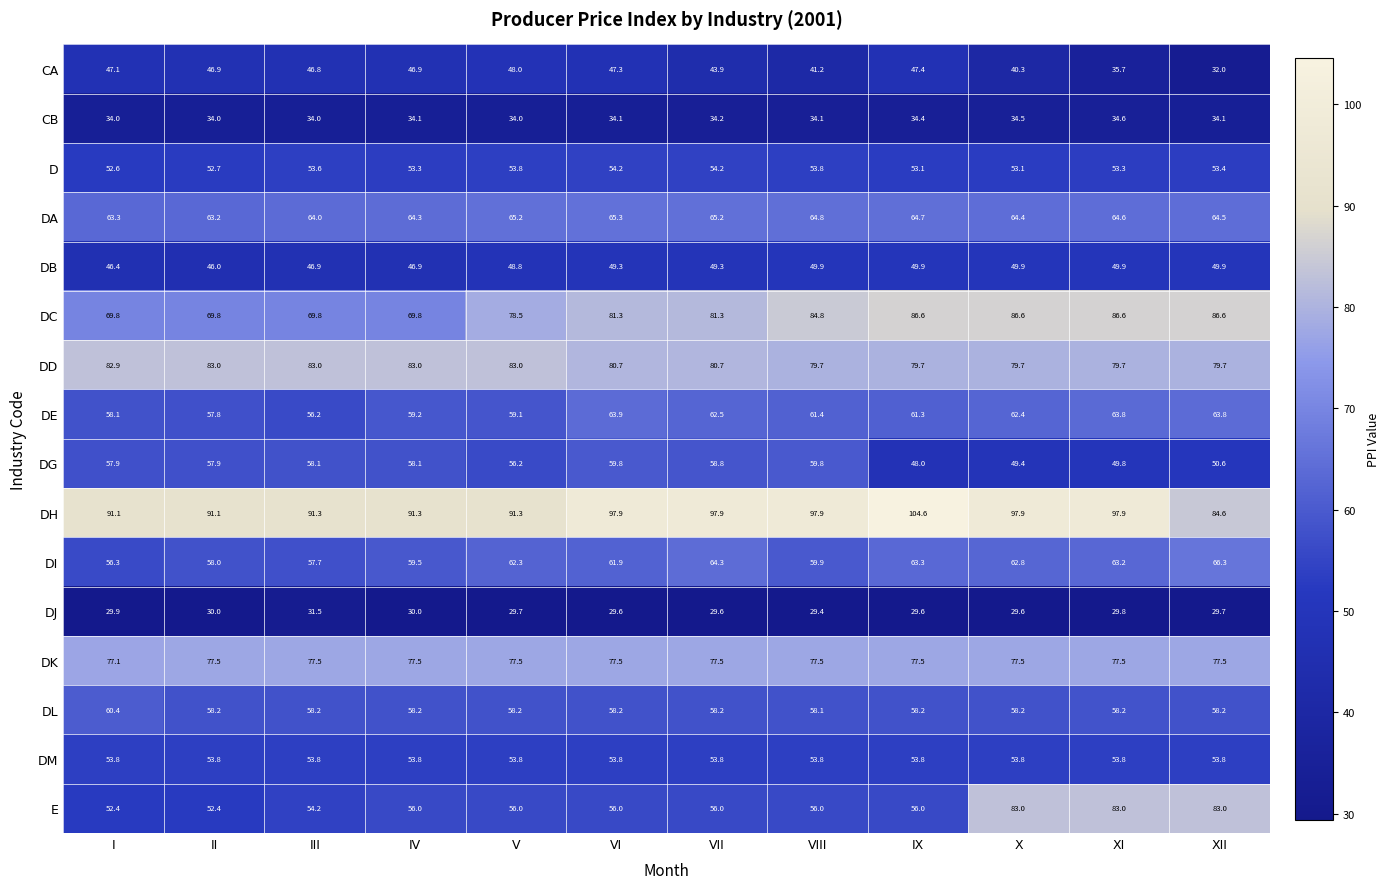

How many values in the DC series are below 81?

5